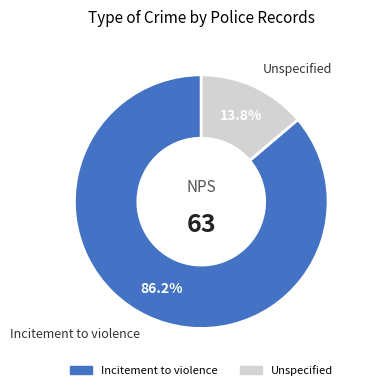

How many slices are in this pie chart?

2